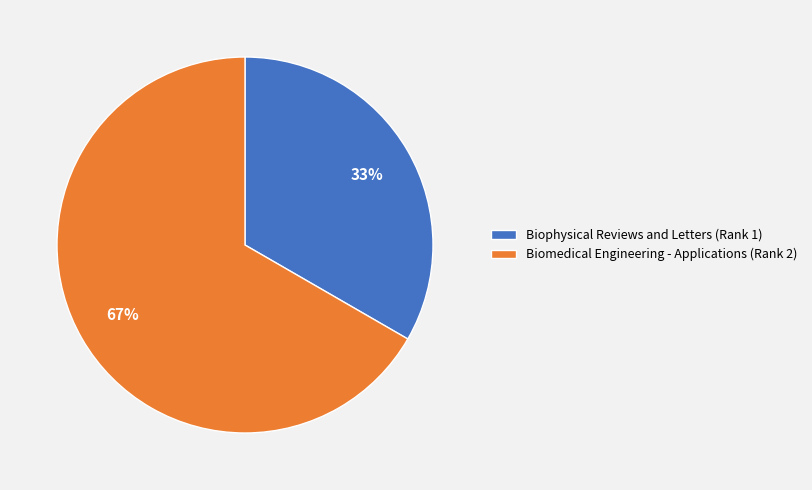

Which category has the biggest portion of the pie?

Biomedical Engineering - Applications